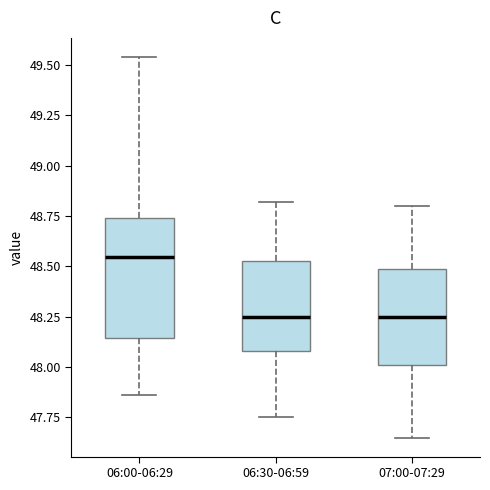

Reading left to right, transcribe this box plot: for each box, give where its median line is, the range the box spans, and where its two whiskers end, as read against the y-axis. The values are not printed on the chart, so give them approximately, as read against the axis.

06:00-06:29: median 48.55, box 48.15 to 48.75, whiskers 47.85 to 49.55
06:30-06:59: median 48.25, box 48.10 to 48.55, whiskers 47.75 to 48.80
07:00-07:29: median 48.25, box 48.00 to 48.50, whiskers 47.65 to 48.80